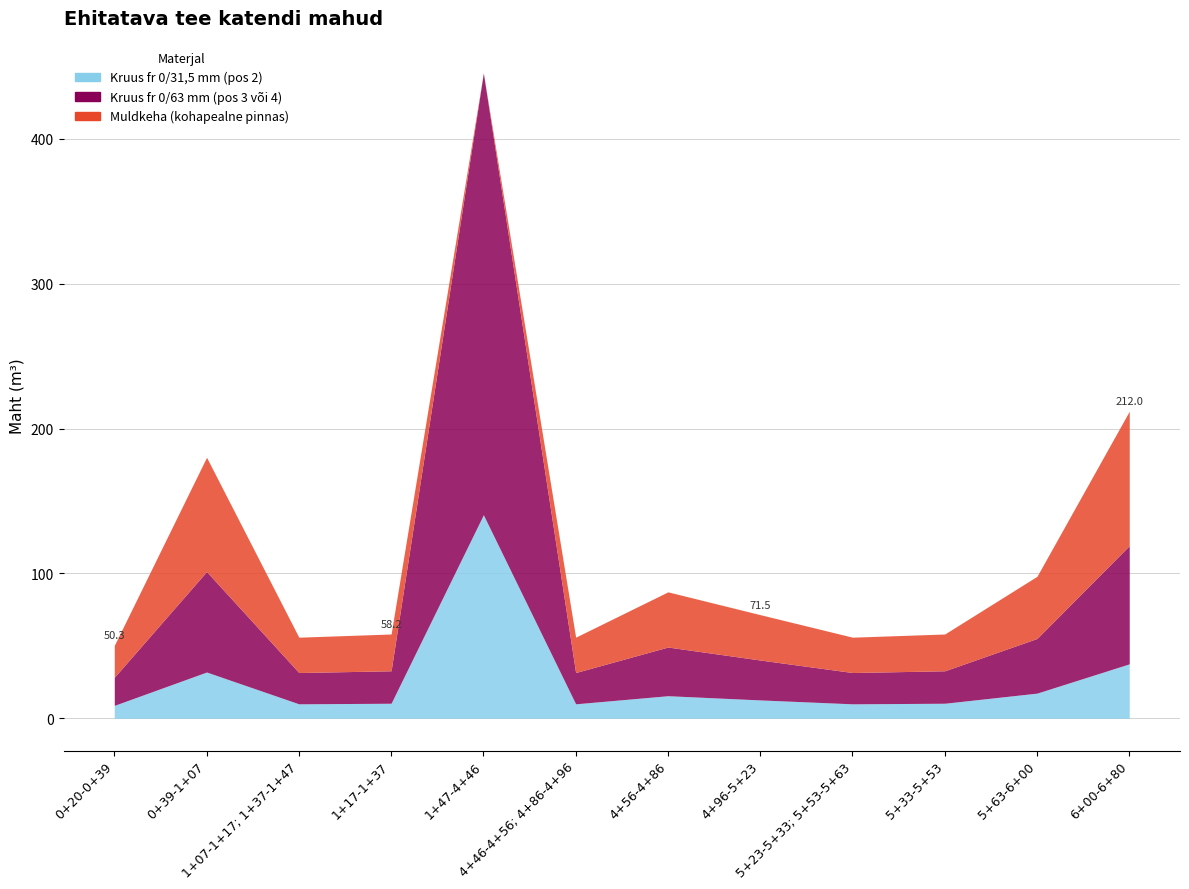

Is it true that Kruus fr 0/63 mm (pos 3 või 4) equals 305.0 at 1+47-4+46?

True